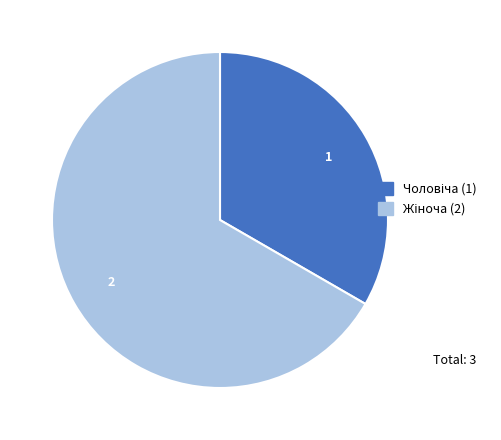

Is there any slice that represents more than half of the pie?

Yes